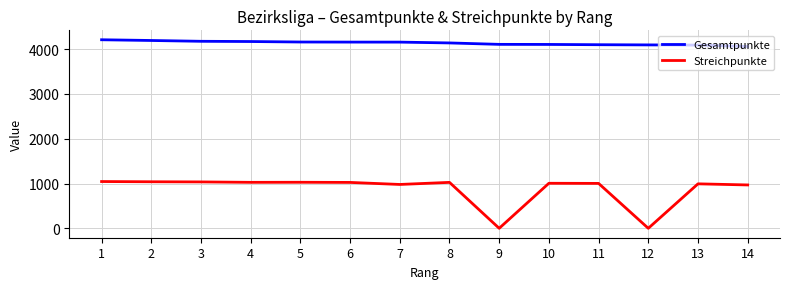

List the series in order of their overall mean, highest first.

Gesamtpunkte, Streichpunkte